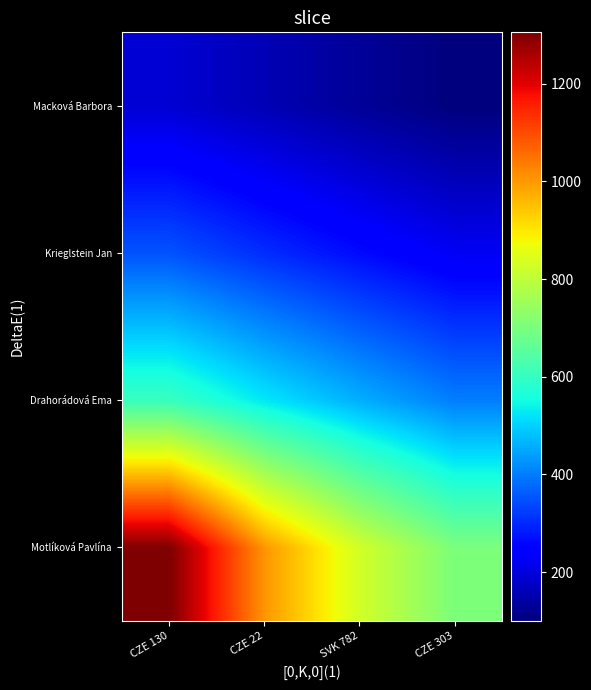

Reading left to right, list all the values displayed in this chart.

Motlíková Pavlína: CZE 130=1305	CZE 22=1004	SVK 782=828	CZE 303=703
Drahorádová Ema: CZE 130=606	CZE 22=527	SVK 782=460	CZE 303=402
Krieglstein Jan: CZE 130=351	CZE 22=305	SVK 782=264	CZE 303=226
Macková Barbora: CZE 130=191	CZE 22=159	SVK 782=129	CZE 303=101